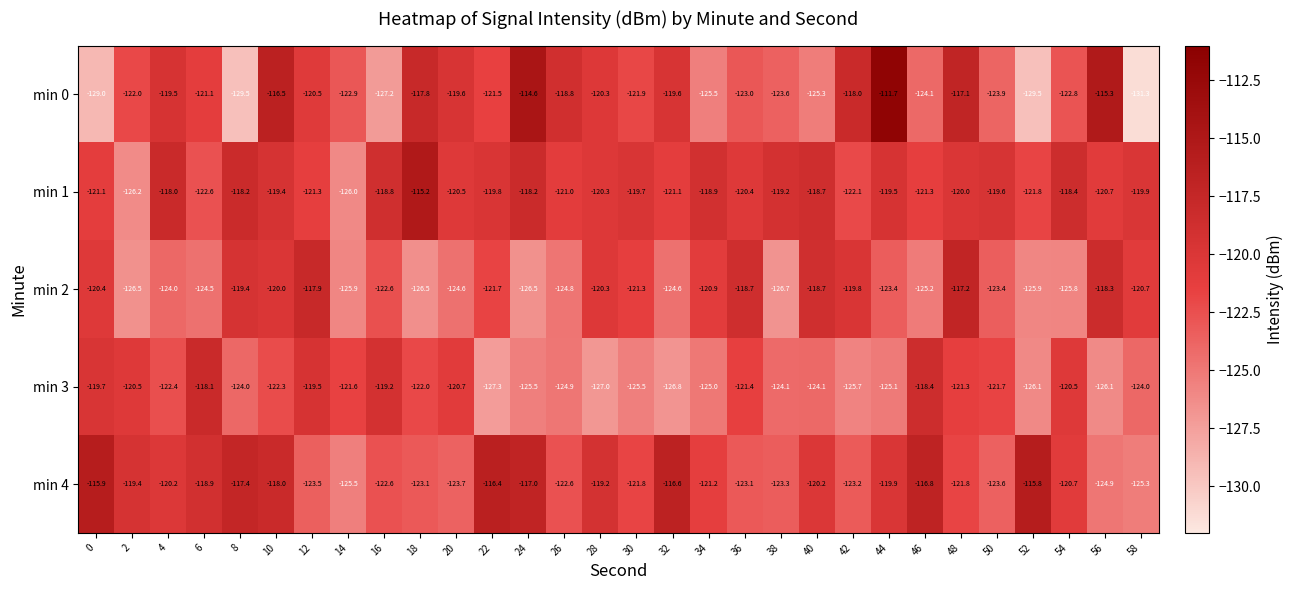

The min 2 series shows -118.7 at 36. True or false?

True